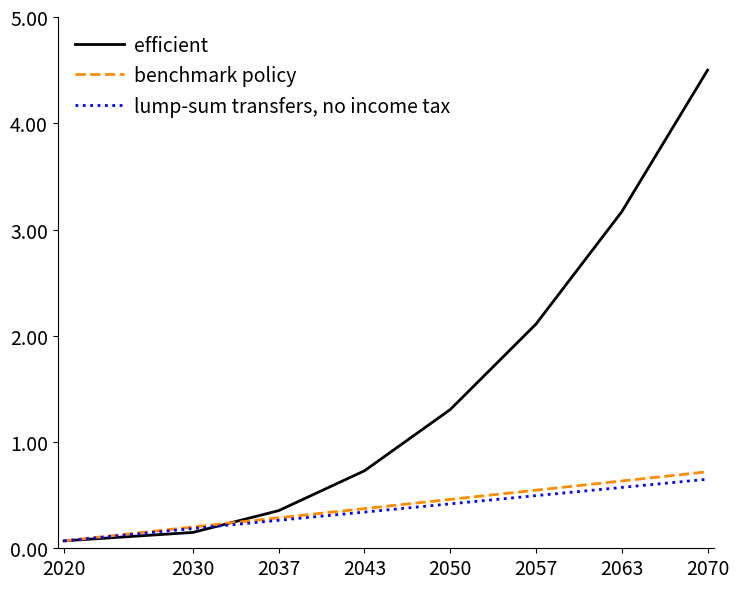

After their last crossing, which series has the higher values: efficient or lump-sum transfers, no income tax?

efficient